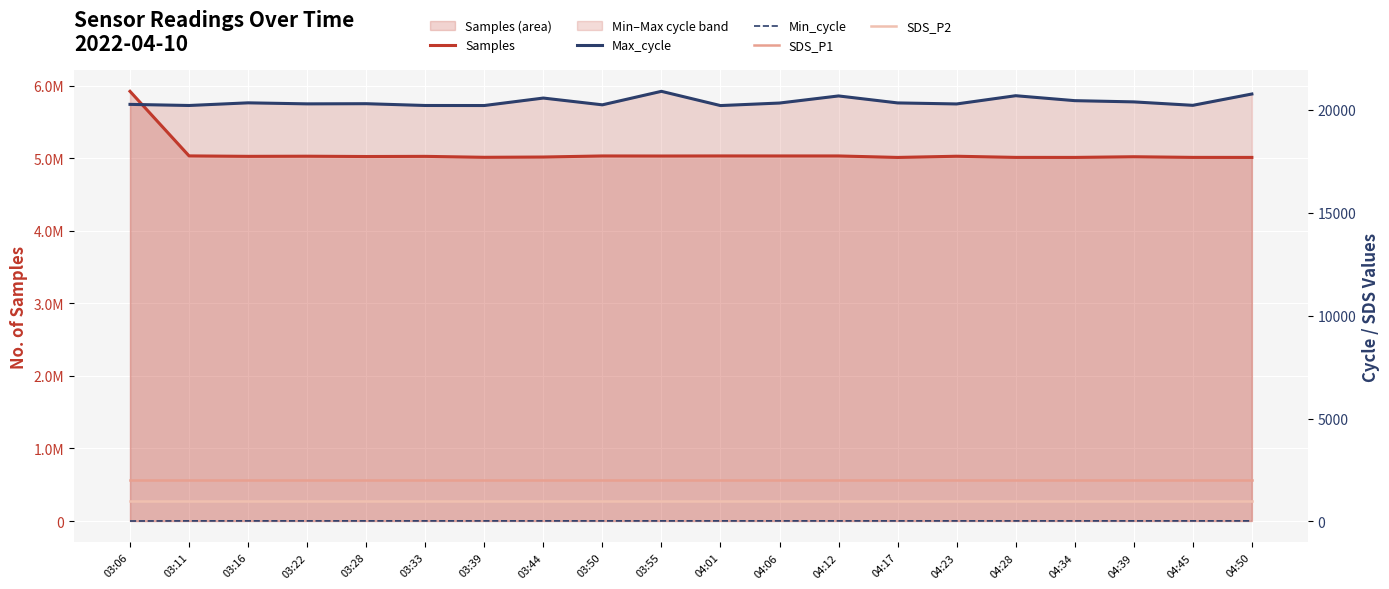

Reading left to right, extract all data points from this chart.

Samples: 5922580.0	5032735.0	5026477.0	5028370.0	5024117.0	5026251.0	5013299.0	5017116.0	5031903.0	5030996.0	5032196.0	5031947.0	5031952.0	5011435.0	5027854.0	5011988.0	5011663.0	5021114.0	5012105.0	5011711.0
Max_cycle: 20267.0	20213.0	20342.0	20292.0	20300.0	20213.0	20211.0	20574.0	20245.0	20901.0	20209.0	20332.0	20677.0	20338.0	20288.0	20688.0	20448.0	20388.0	20221.0	20771.0
Min_cycle: 22.0	28.0	28.0	28.0	28.0	28.0	28.0	28.0	28.0	28.0	28.0	28.0	28.0	28.0	28.0	28.0	28.0	28.0	28.0	28.0
SDS_P1: 1999.9	1999.9	1999.9	1999.9	1999.9	1999.9	1999.9	1999.9	1999.9	1999.9	1999.9	1999.9	1999.9	1999.9	1999.9	1999.9	1999.9	1999.9	1999.9	1999.9
SDS_P2: 999.9	999.9	999.9	999.9	999.9	999.9	999.9	999.9	999.9	999.9	999.9	999.9	999.9	999.9	999.9	999.9	999.9	999.9	999.9	999.9